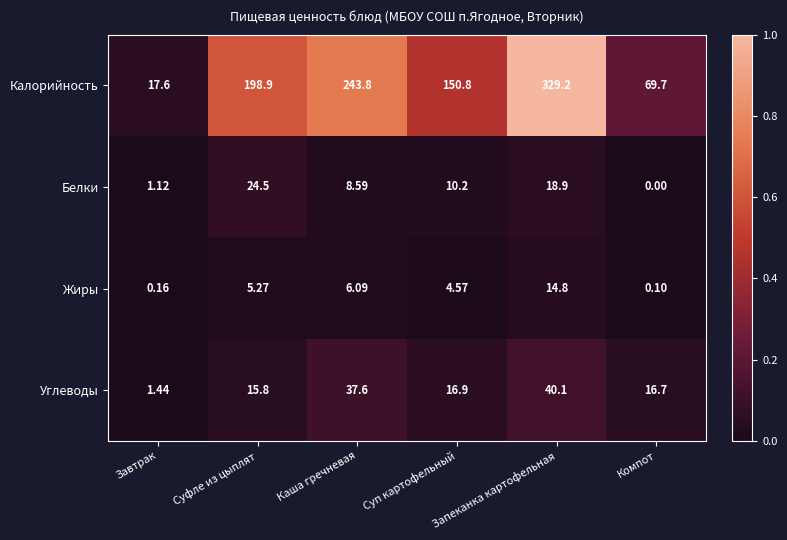

At which label does Жиры reach its peak?

Запеканка картофельная